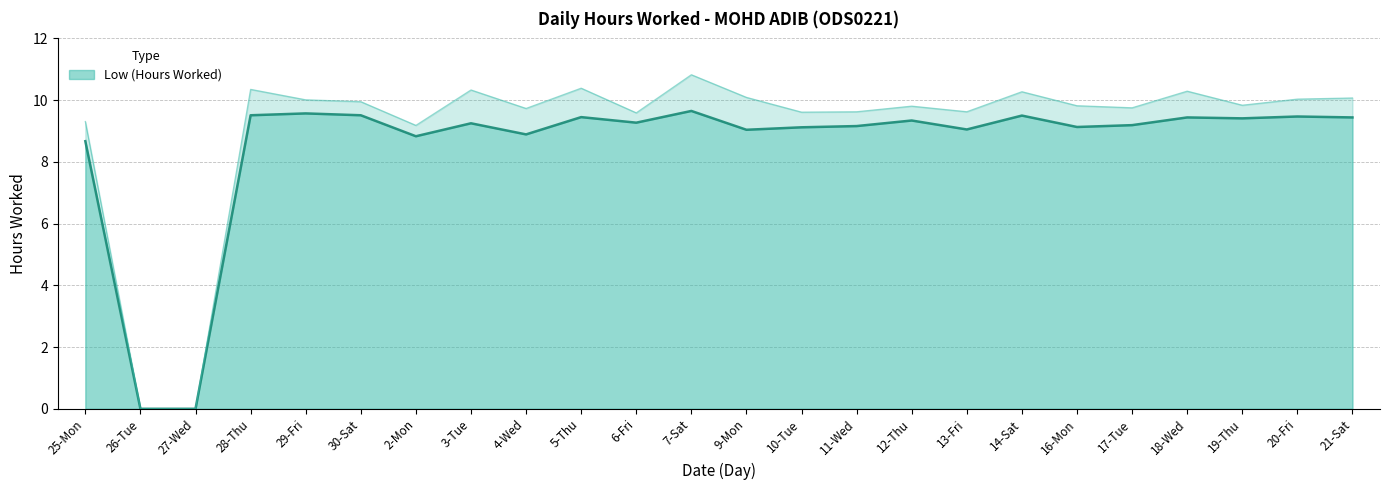

What is the ratio of the value at 25-Mon to the value at 6-Fri?

0.9